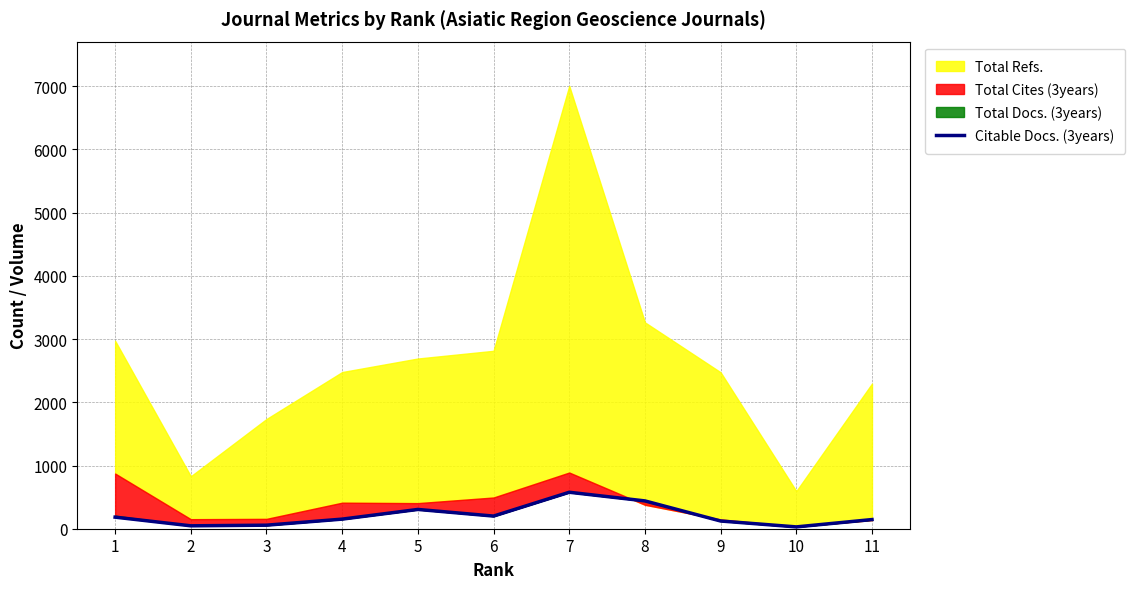

What is the average value?

205